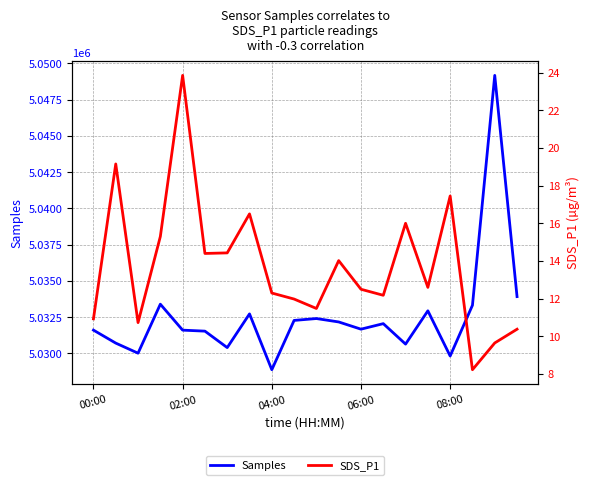

What are all the series names shown in the legend?

Samples, SDS_P1